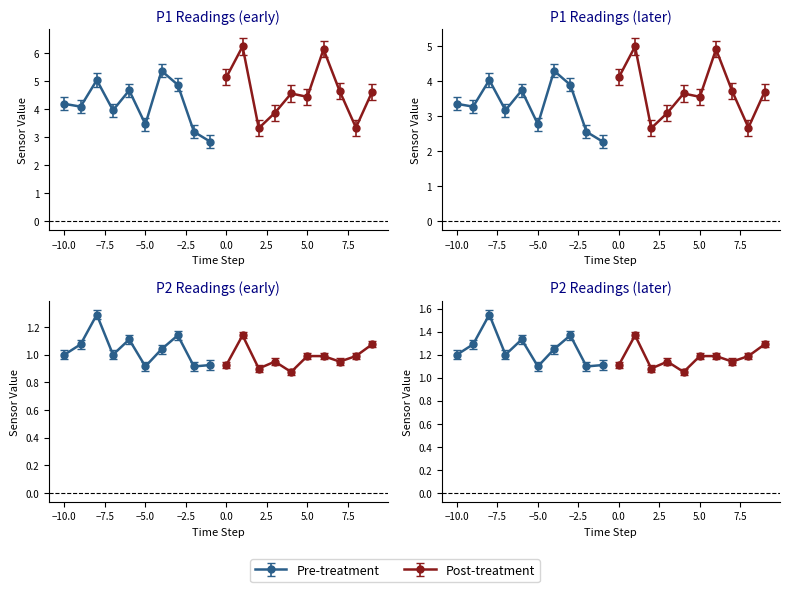

Is it true that P2 equals 3.5 at 00:11?

False